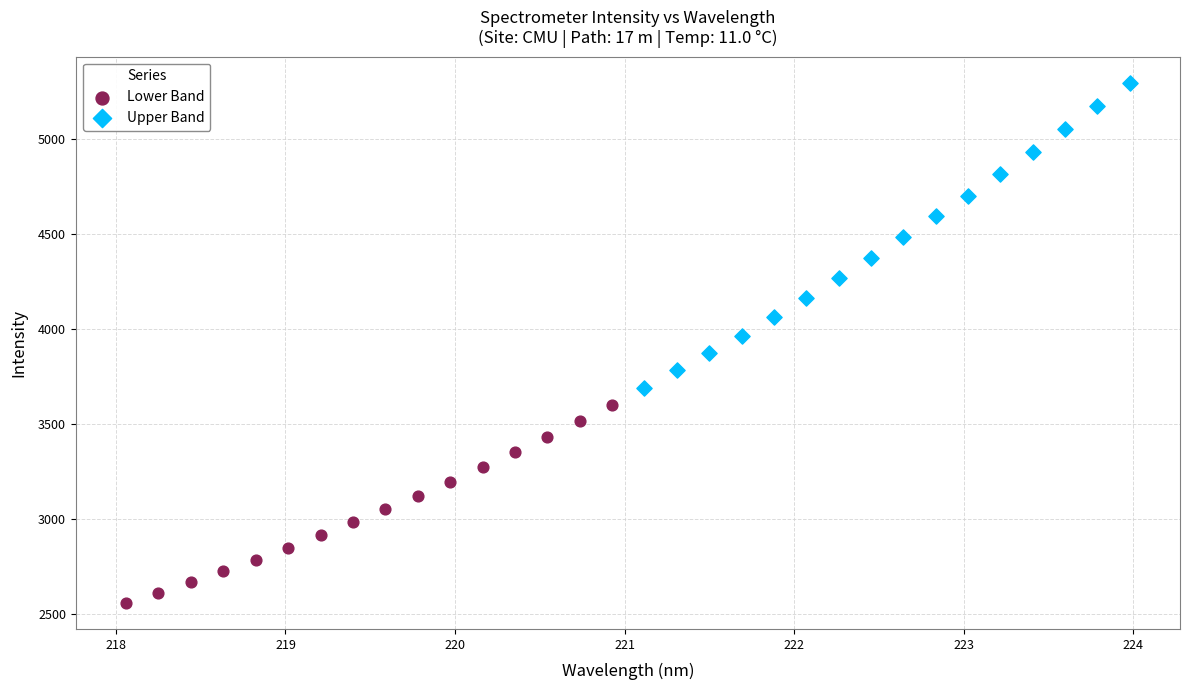

Which series reaches the minimum Y coordinate?

Lower Band